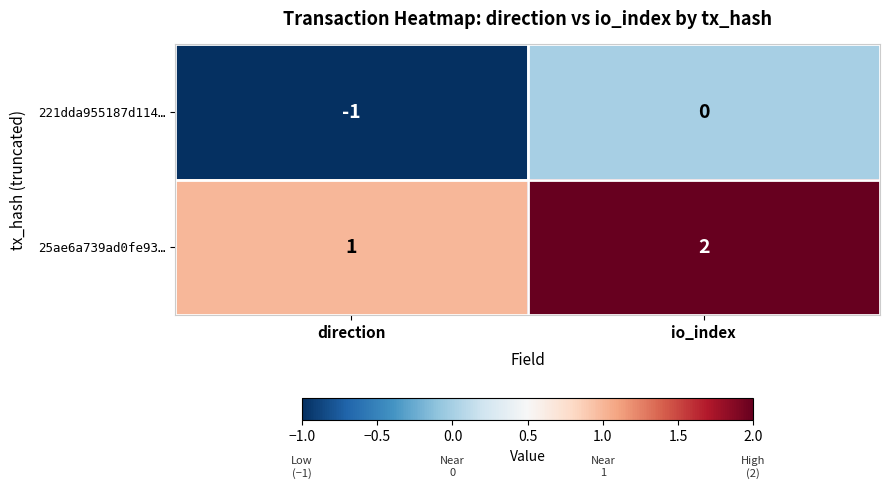

Which series has the largest total across all categories?

25ae6a739ad0fe93…